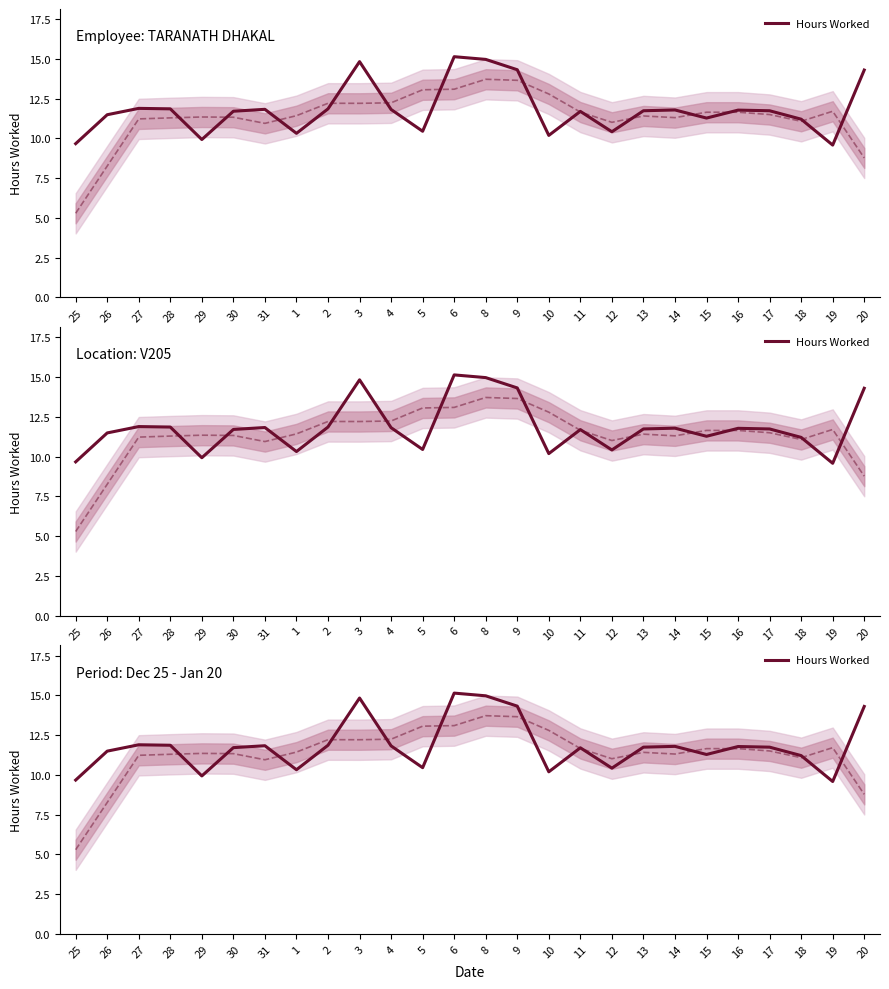

Where is the first local maximum?

27